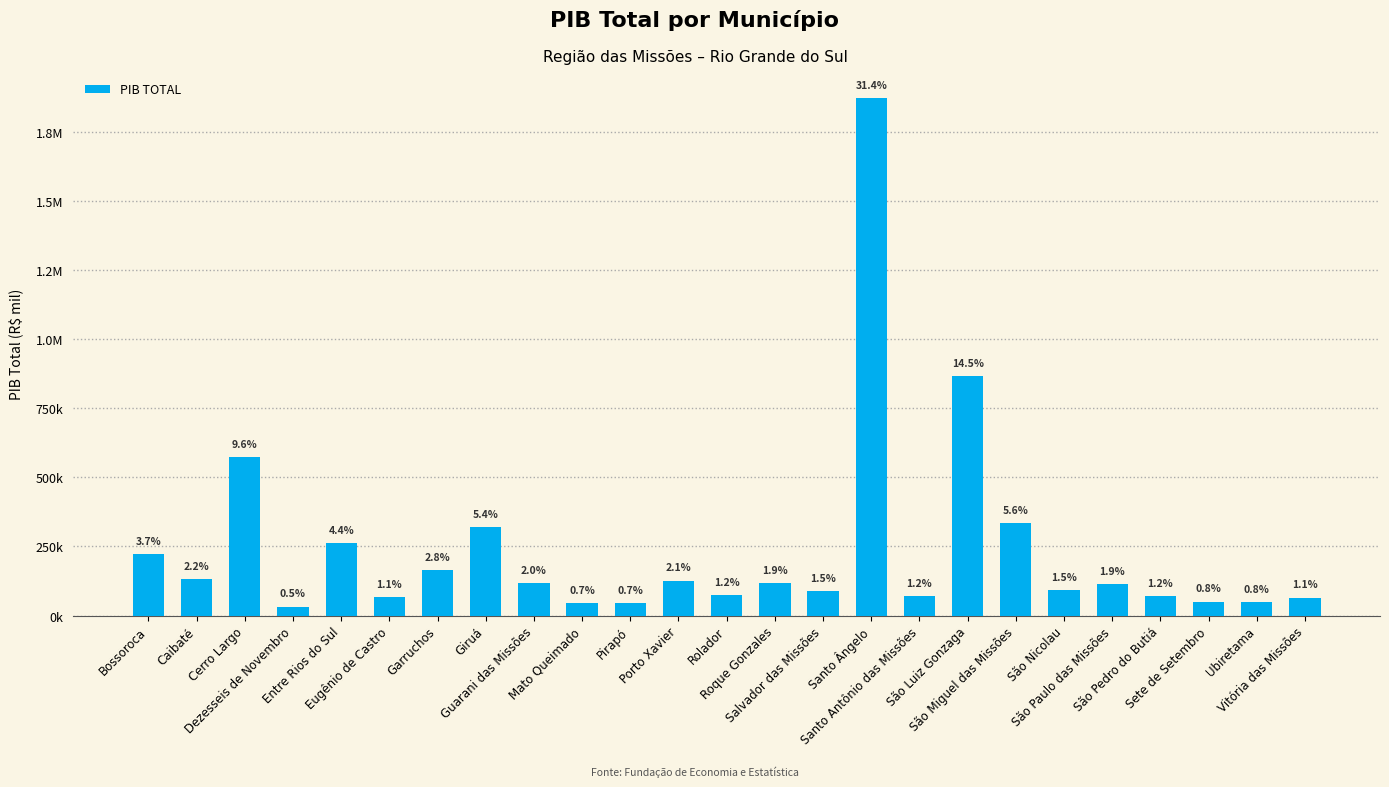

List the labels in order of value, smallest first.

Dezesseis de Novembro, Pirapó, Mato Queimado, Ubiretama, Sete de Setembro, Vitória das Missões, Eugênio de Castro, São Pedro do Butiá, Santo Antônio das Missões, Rolador, Salvador das Missões, São Nicolau, São Paulo das Missões, Roque Gonzales, Guarani das Missões, Porto Xavier, Caibaté, Garruchos, Bossoroca, Entre Rios do Sul, Giruá, São Miguel das Missões, Cerro Largo, São Luiz Gonzaga, Santo Ângelo